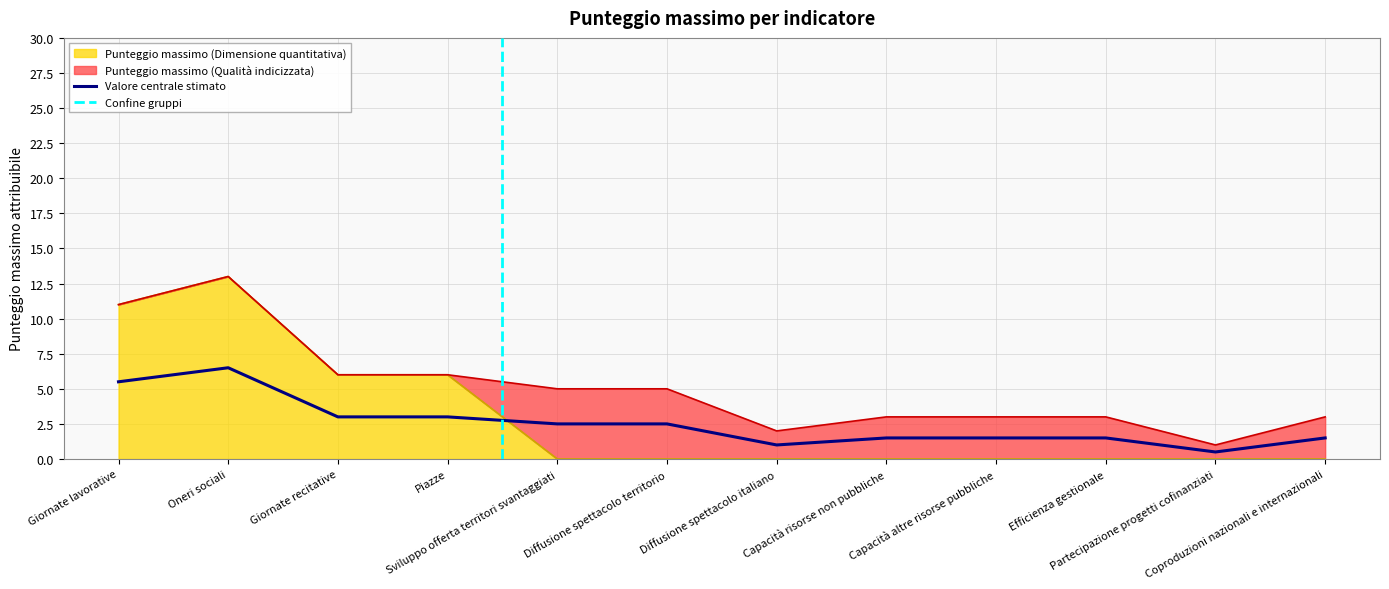

Count the values in the range 0 to 6.

10